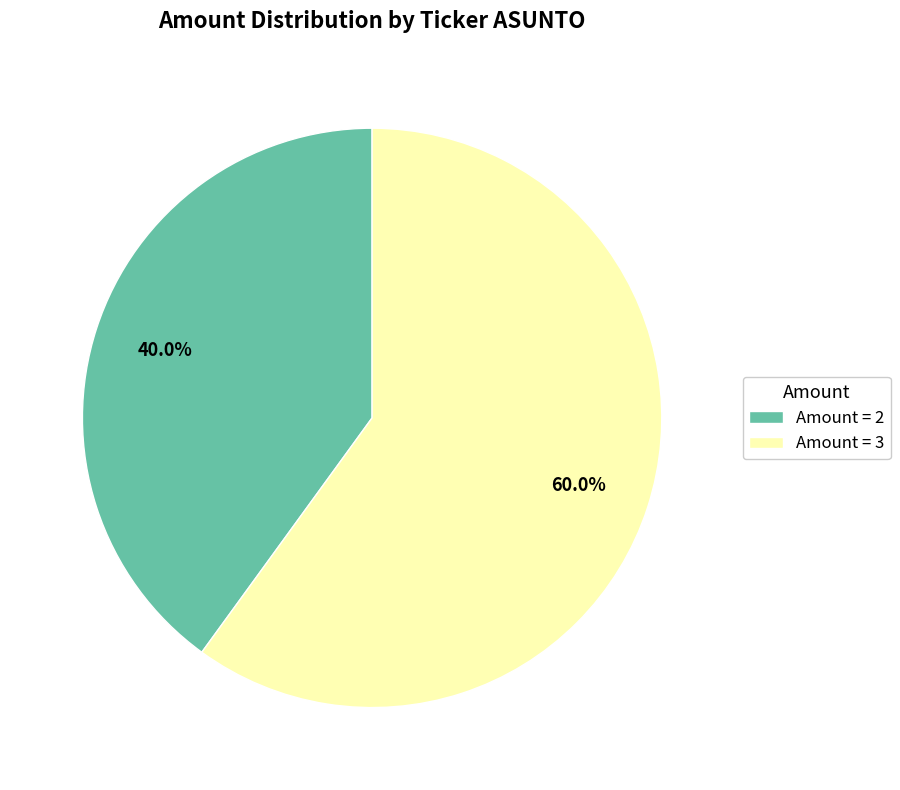

Rank the categories by value from highest to lowest.

Amount = 3, Amount = 2